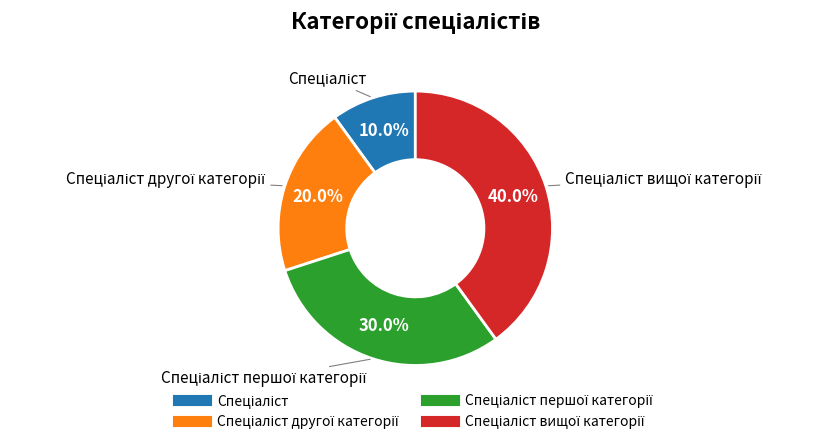

Is there a majority slice in this chart?

No